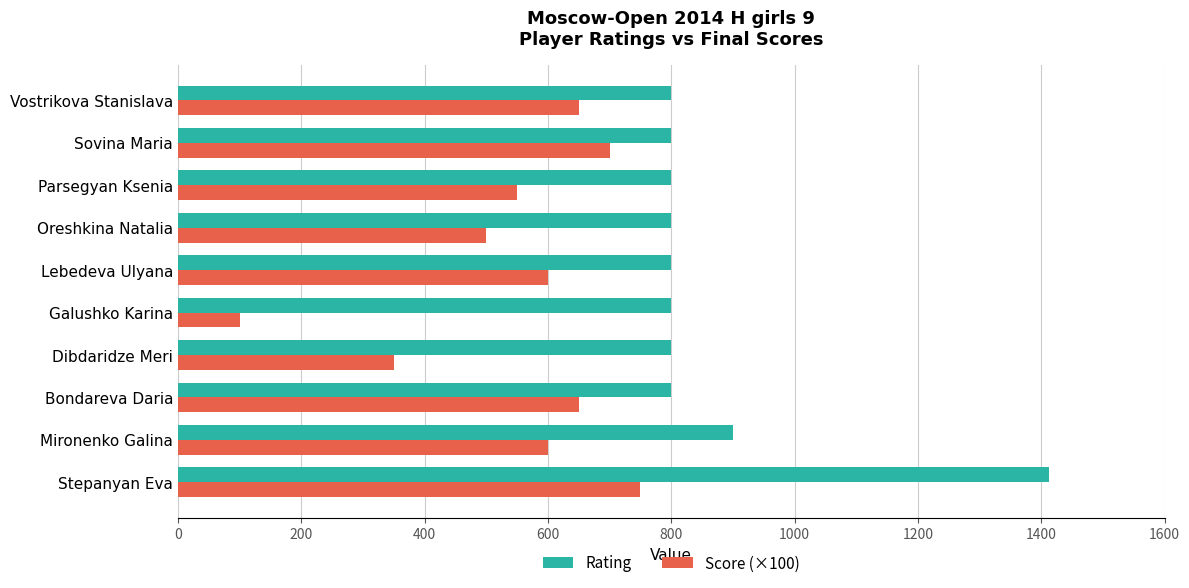

The value of Rating at Bondareva Daria is 800. True or false?

True